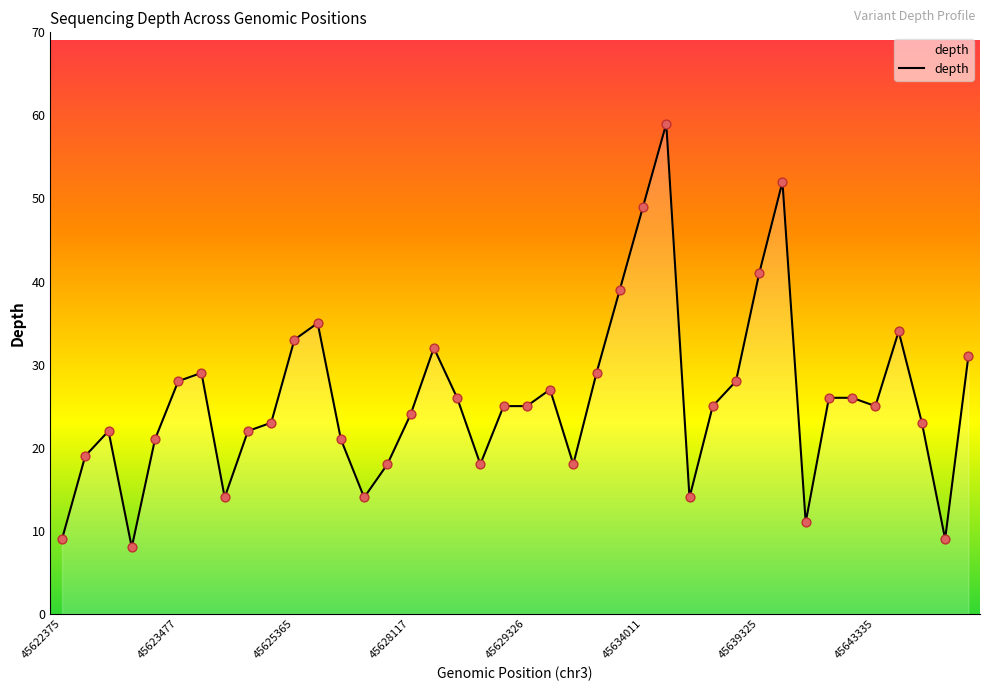

What is the difference between the maximum and minimum values?

51